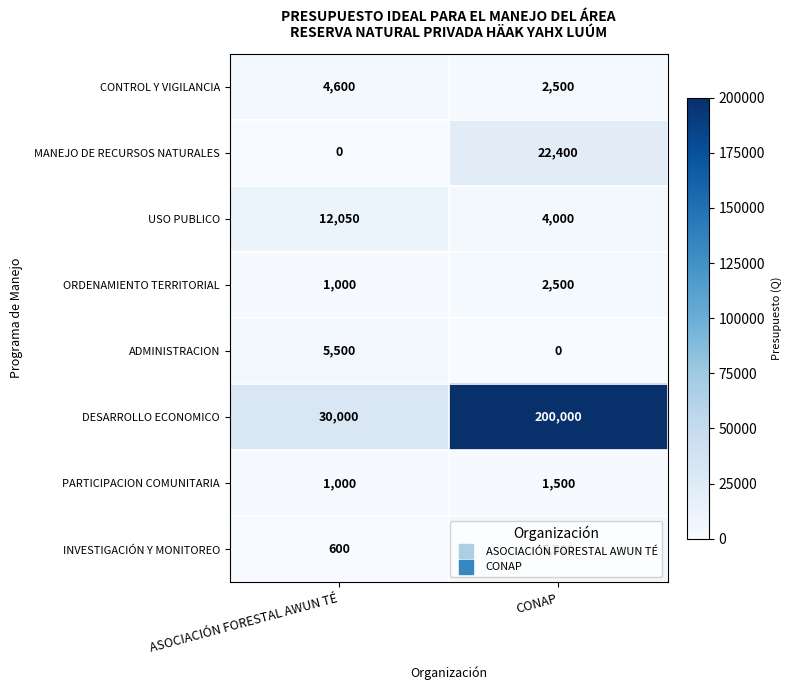

List the labels in order of DESARROLLO ECONOMICO value, smallest first.

ASOCIACIÓN FORESTAL AWUN TÉ, CONAP